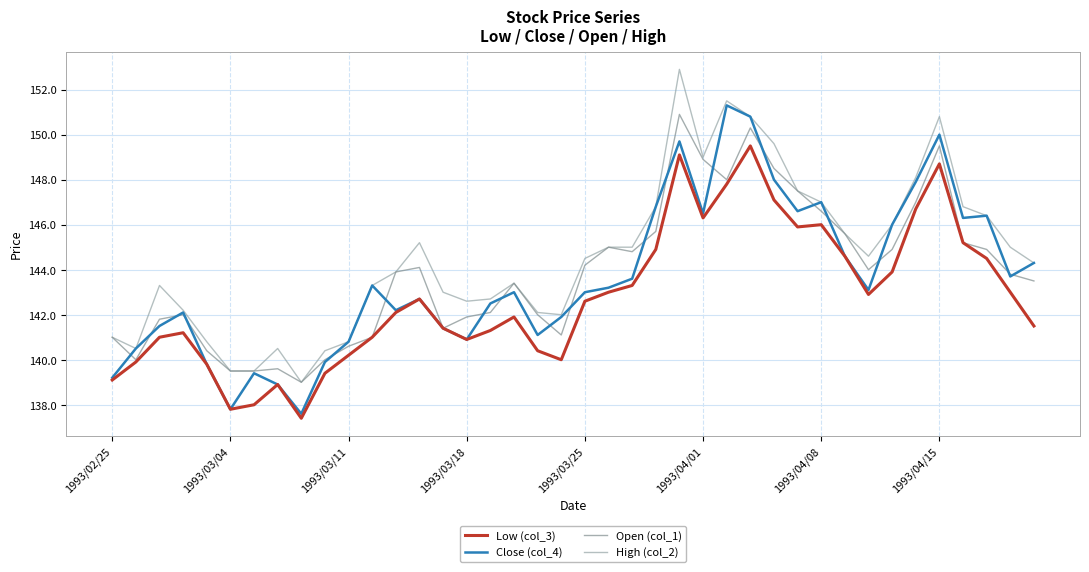

Which series has the largest total across all categories?

High (col_2)